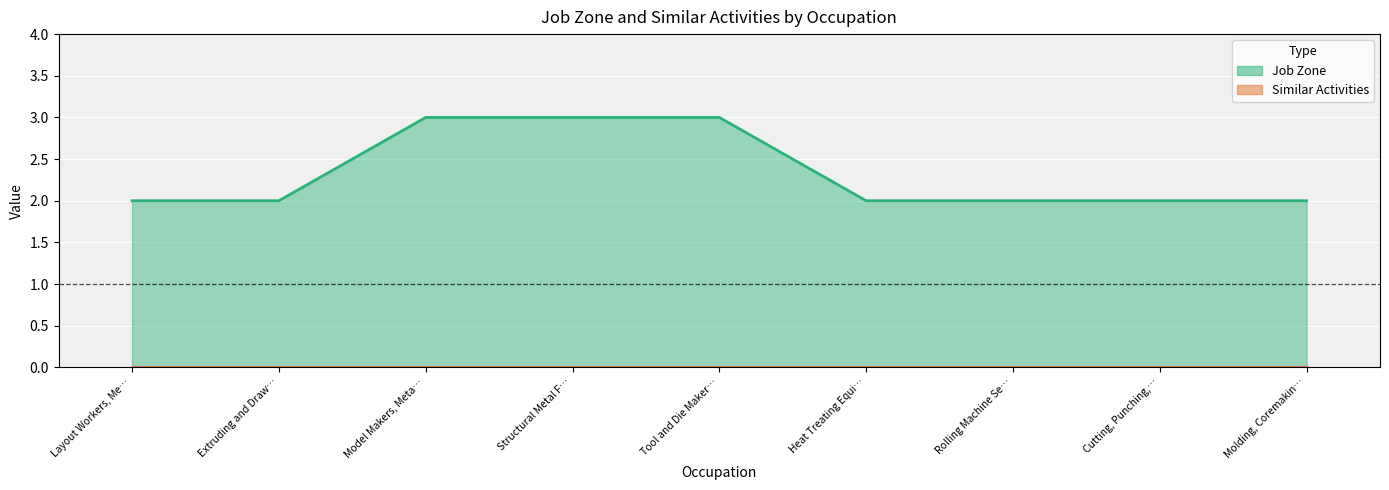

What position from the left is Extruding and Draw…?

2